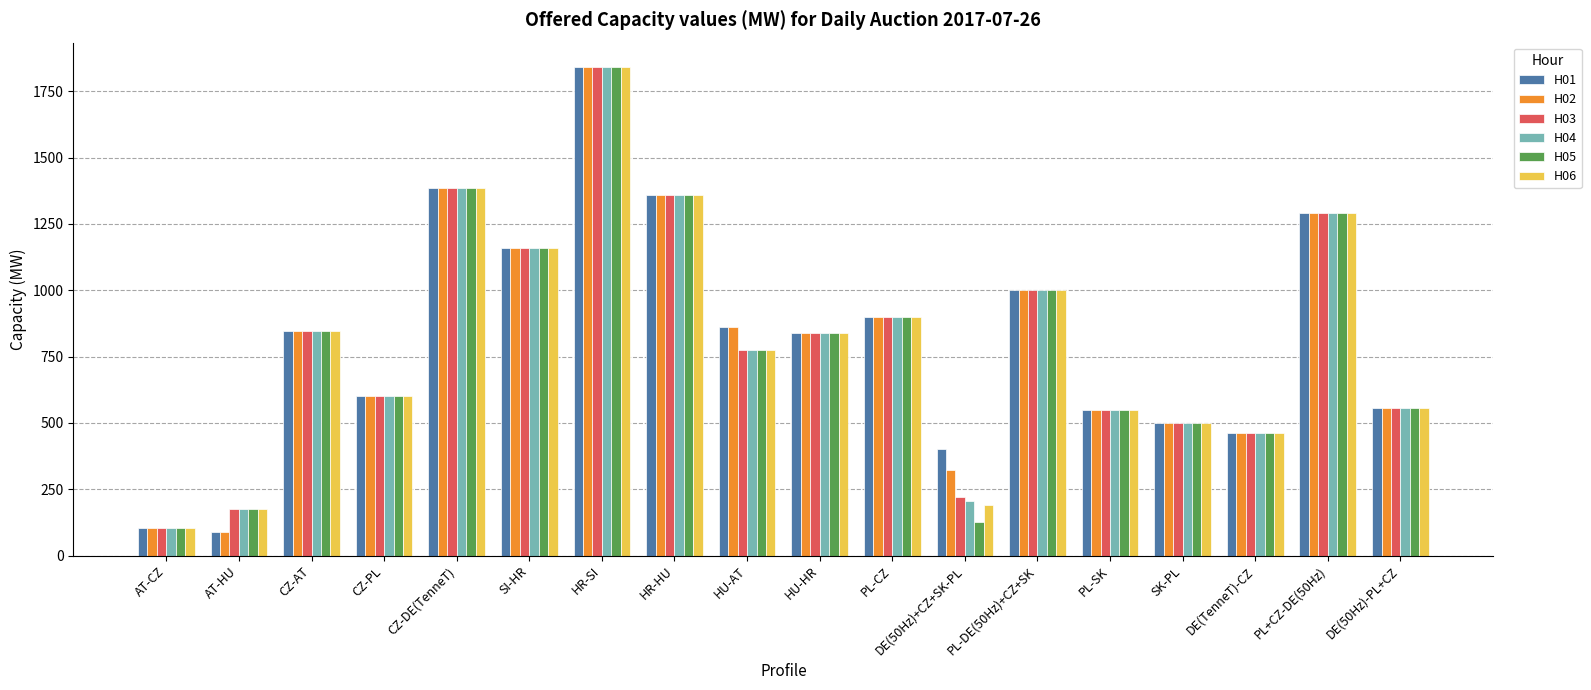

What position from the right is HR-HU?

11